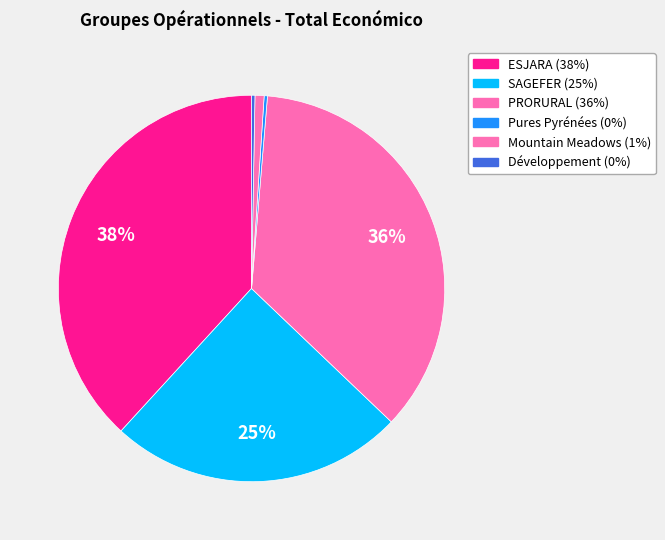

To the nearest percent, what is the difference between the largest and smallest slice percentages?

38%